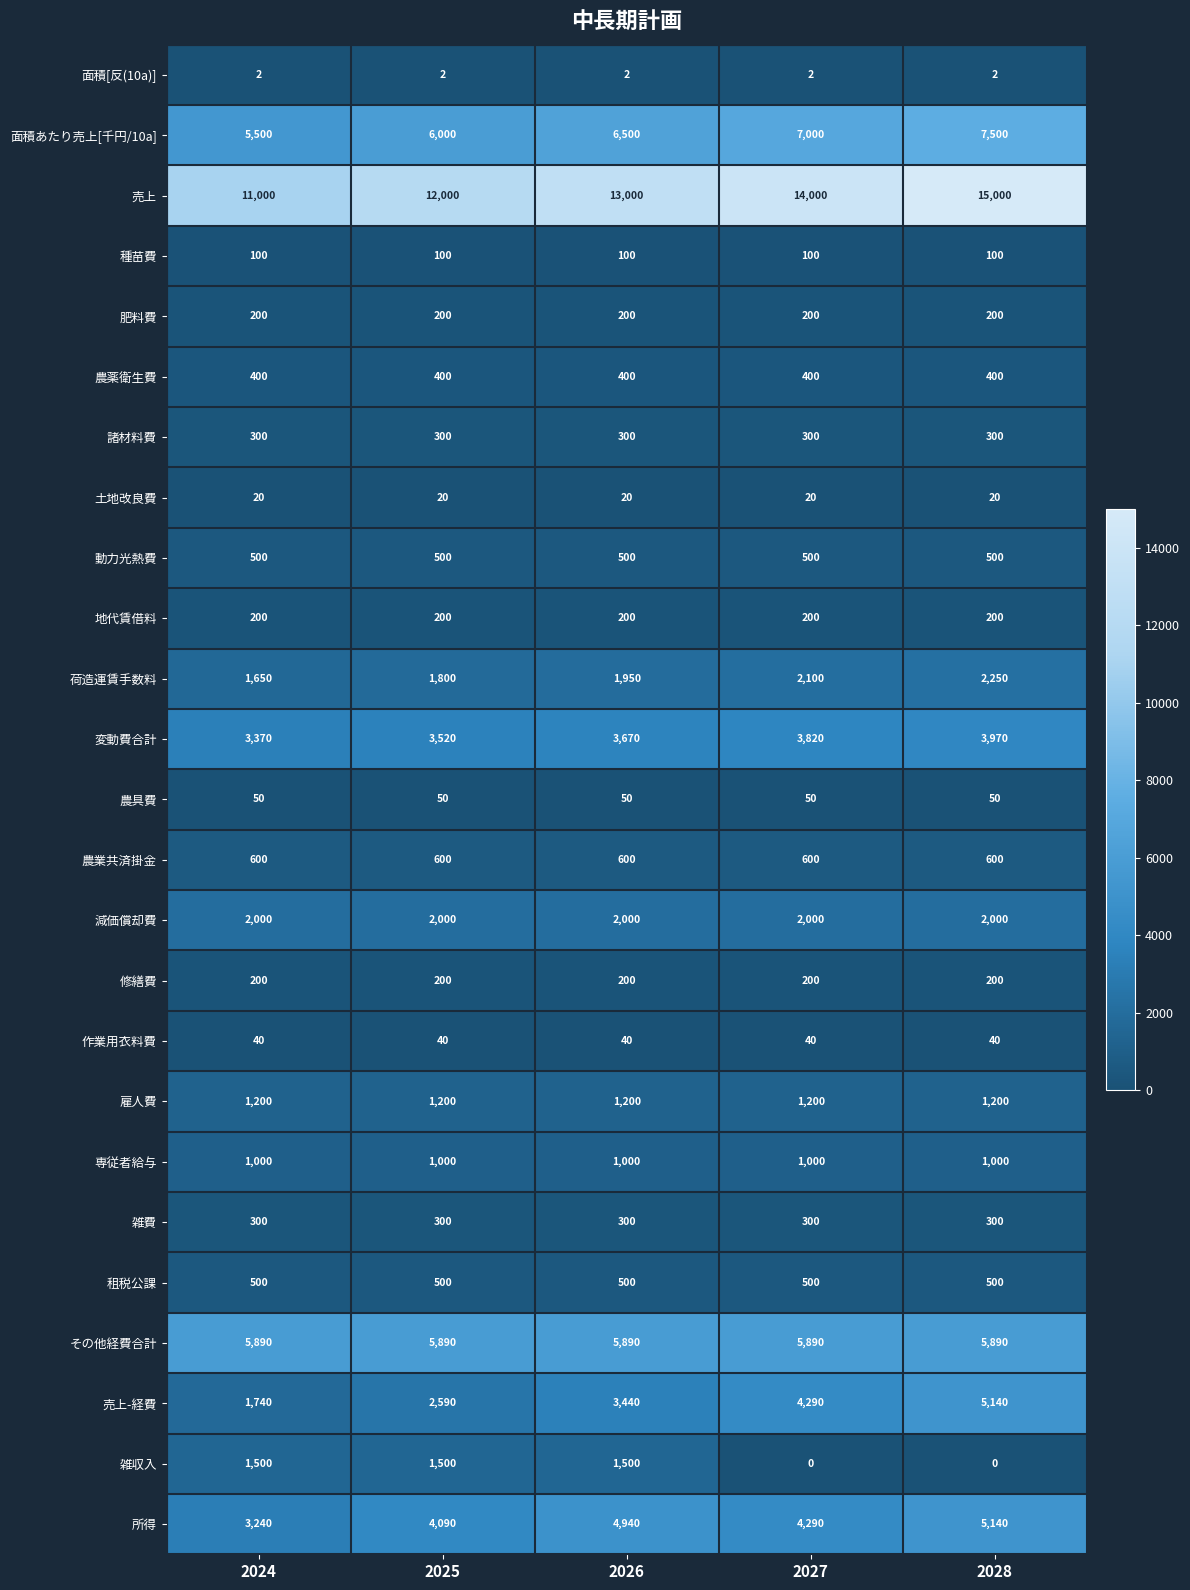

Between 2024 and 2027, which series saw the biggest shift?

売上